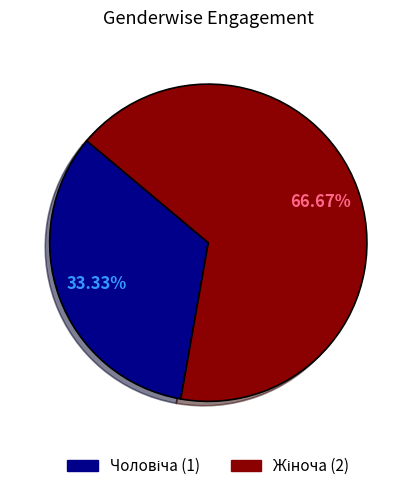

Does any single category account for the majority?

Yes